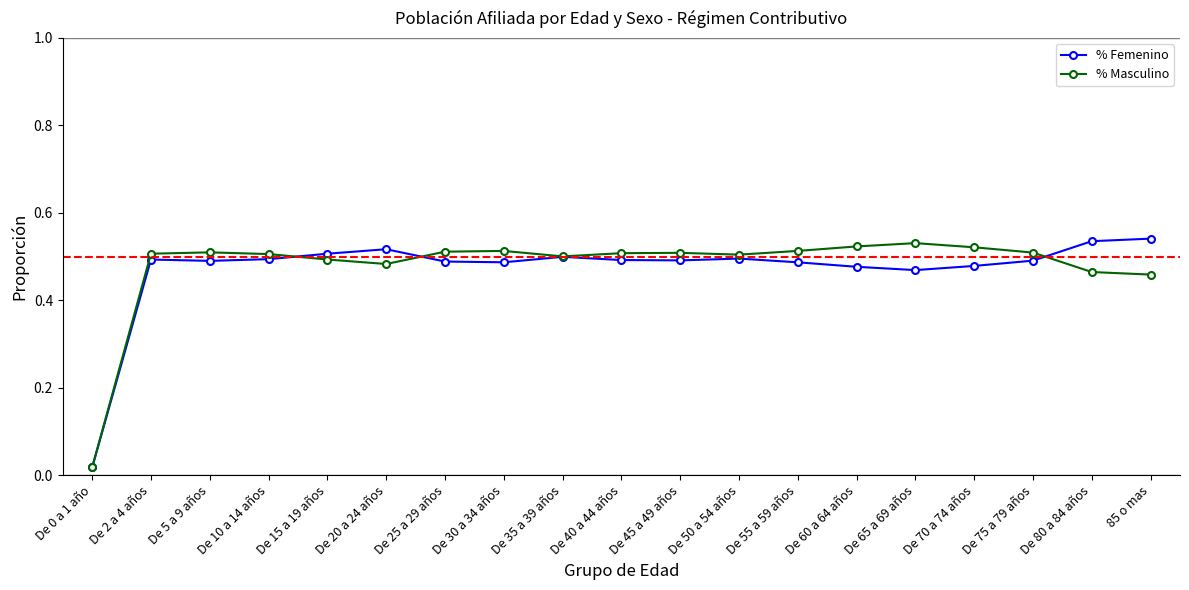

What is the label of the 9th point from the left?

De 35 a 39 años